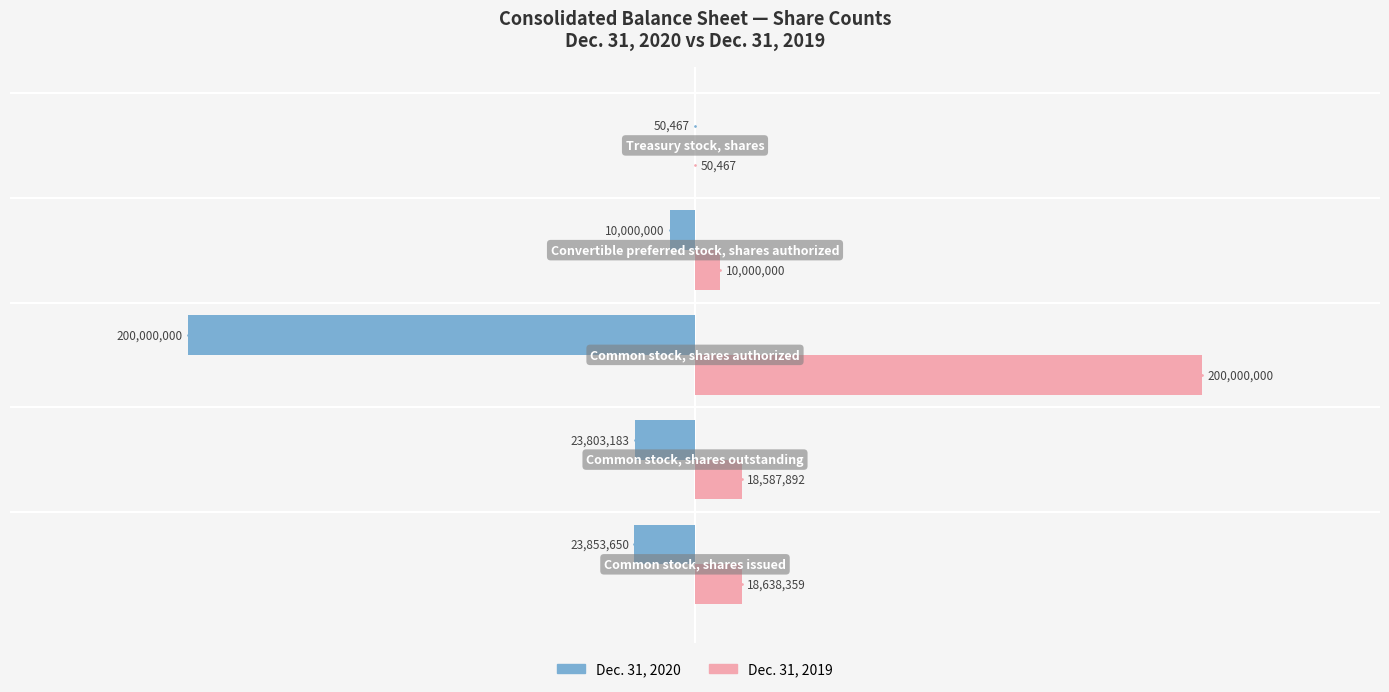

Reading left to right, extract all data points from this chart.

Dec. 31, 2020: -23853650	-23803183	-200000000	-10000000	-50467
Dec. 31, 2019: 18638359	18587892	200000000	10000000	50467